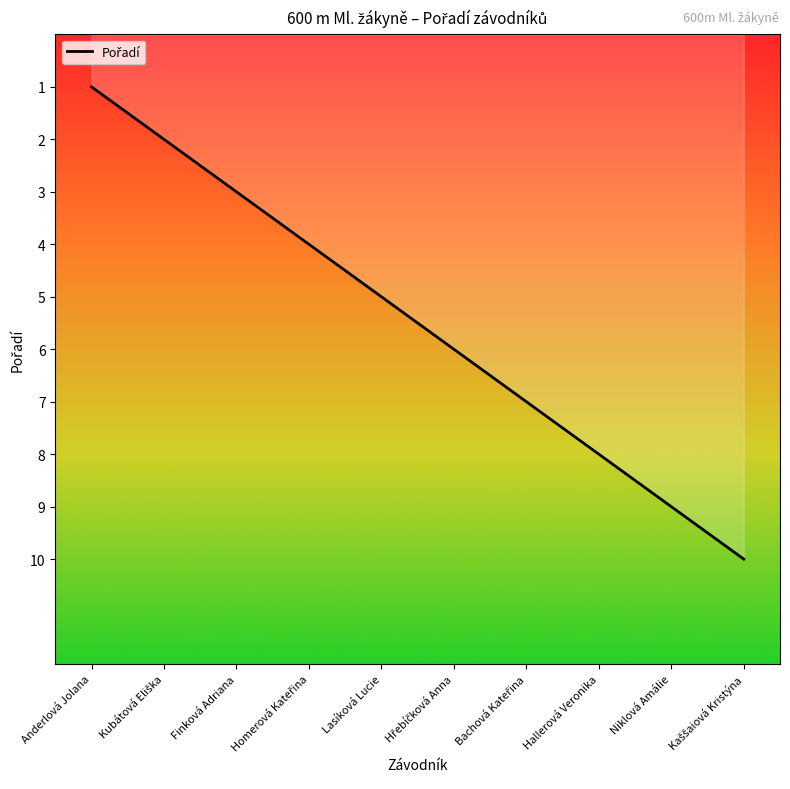

Reading left to right, transcribe all the data shown in this chart.

1	2	3	4	5	6	7	8	9	10